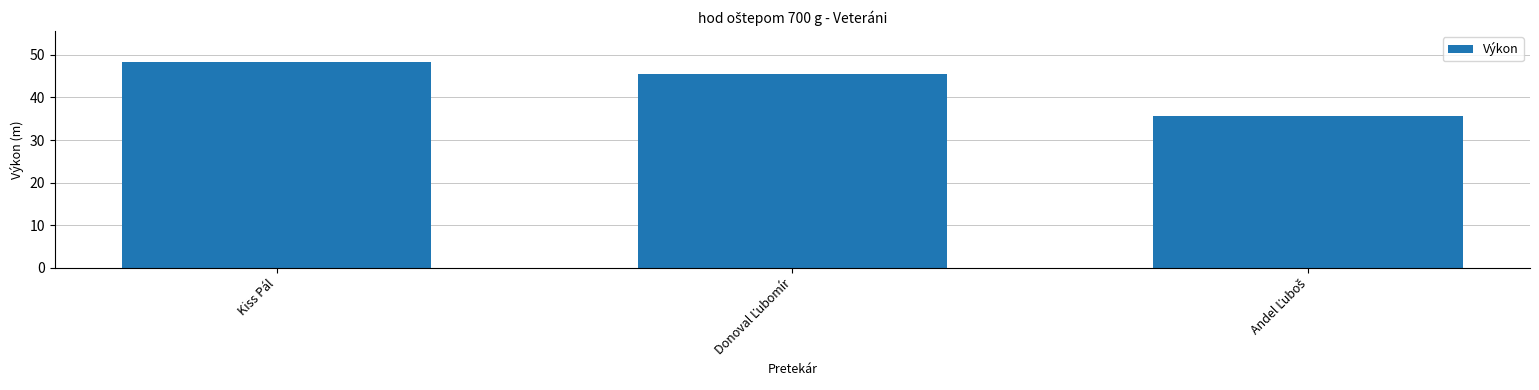

The chart shows a value of 48.4 at Kiss Pál. True or false?

True